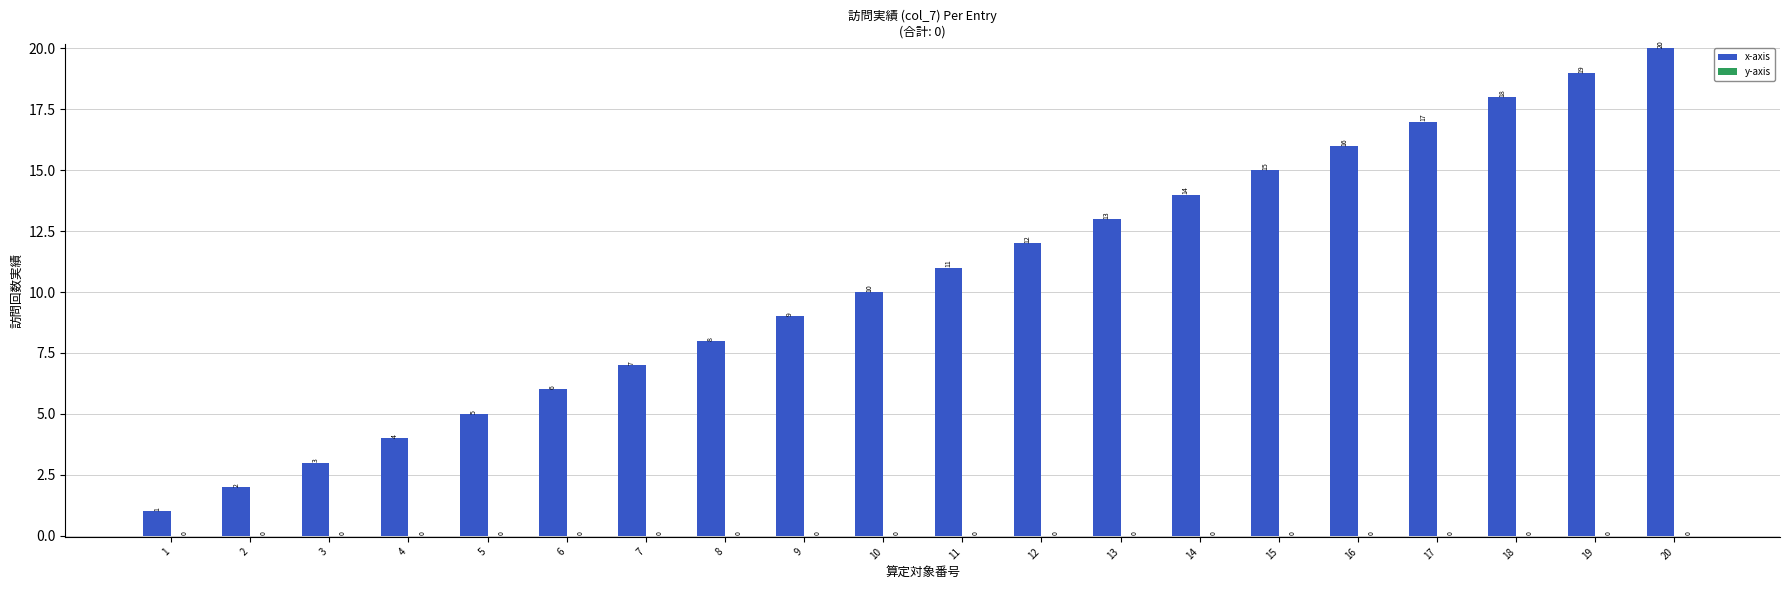

At which category does the chart reach its peak across all series?

20